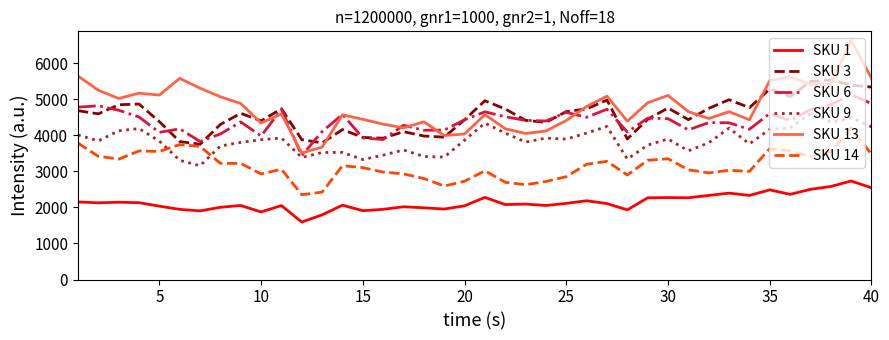

True or false: SKU 6 and SKU 14 intersect in this chart.

False